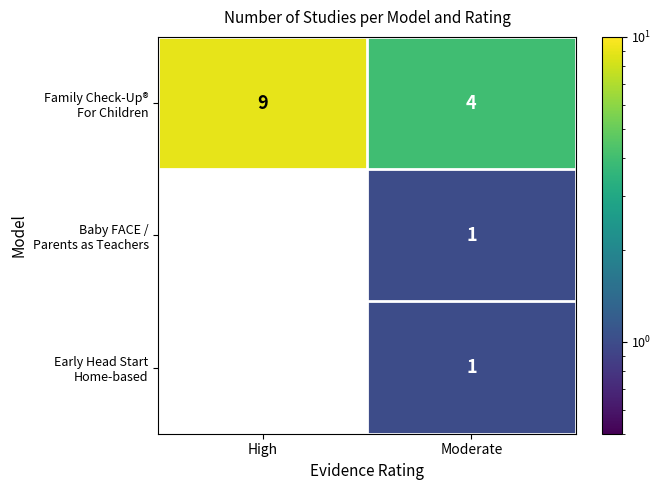

At which category is the sum across all series the highest?

High